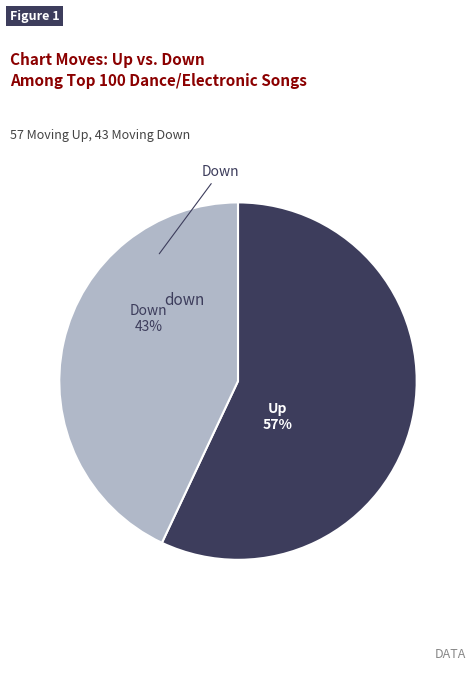

How many slices are in this pie chart?

2